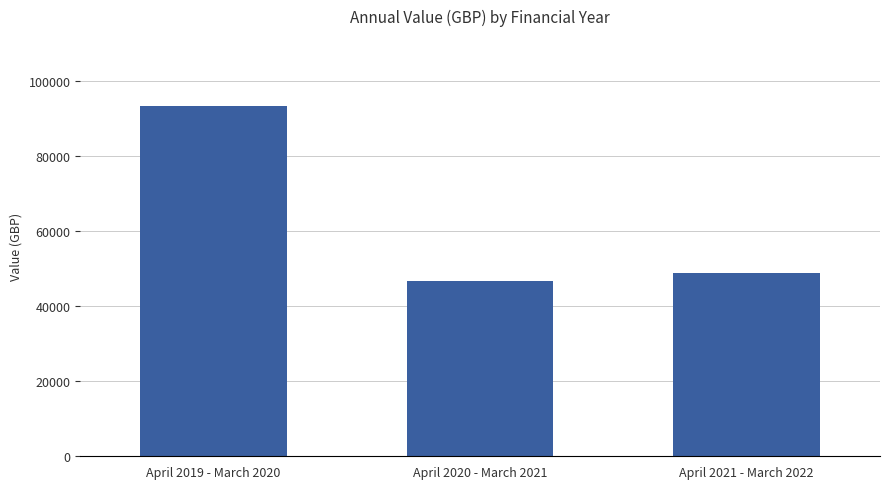

Is it true that the value at April 2019 - March 2020 is 54068.8?

False